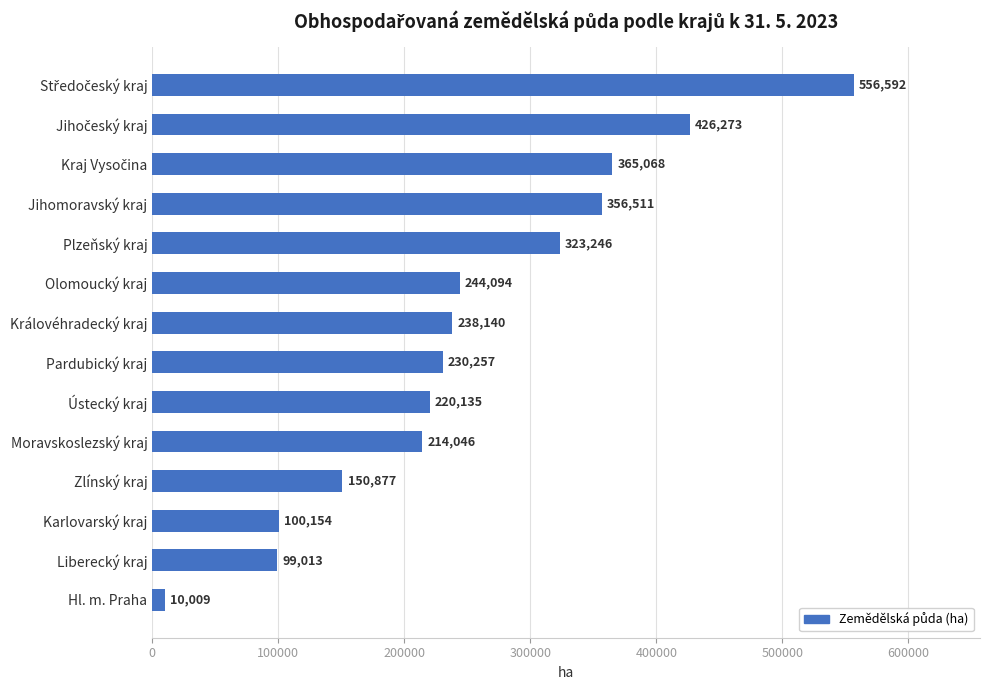

What is the ratio of the value at Liberecký kraj to the value at Hl. m. Praha?

9.9